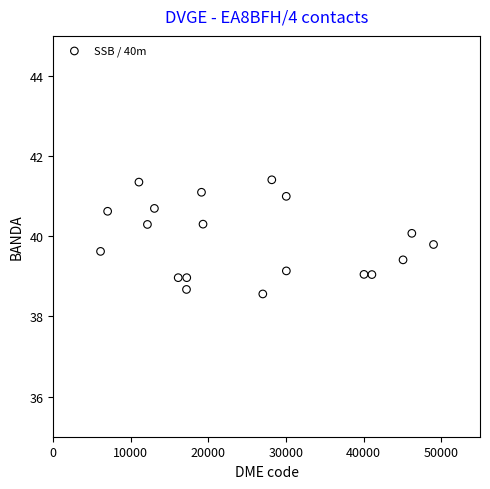

What is the range of X values (max minus min)?

42918.0